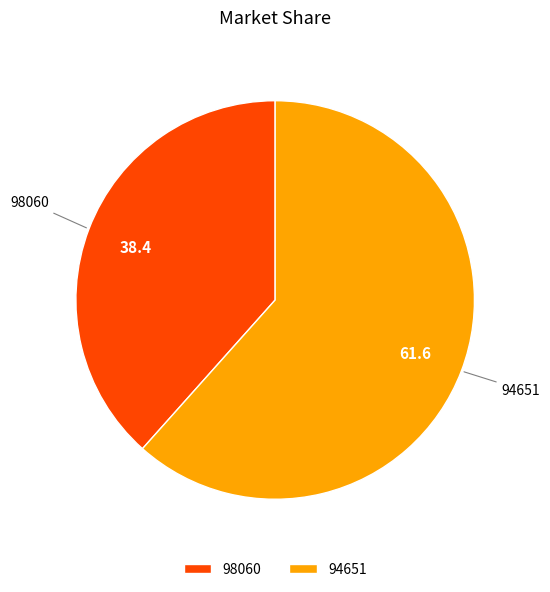

Do 98060 and 94651 together represent more than half of the pie?

Yes